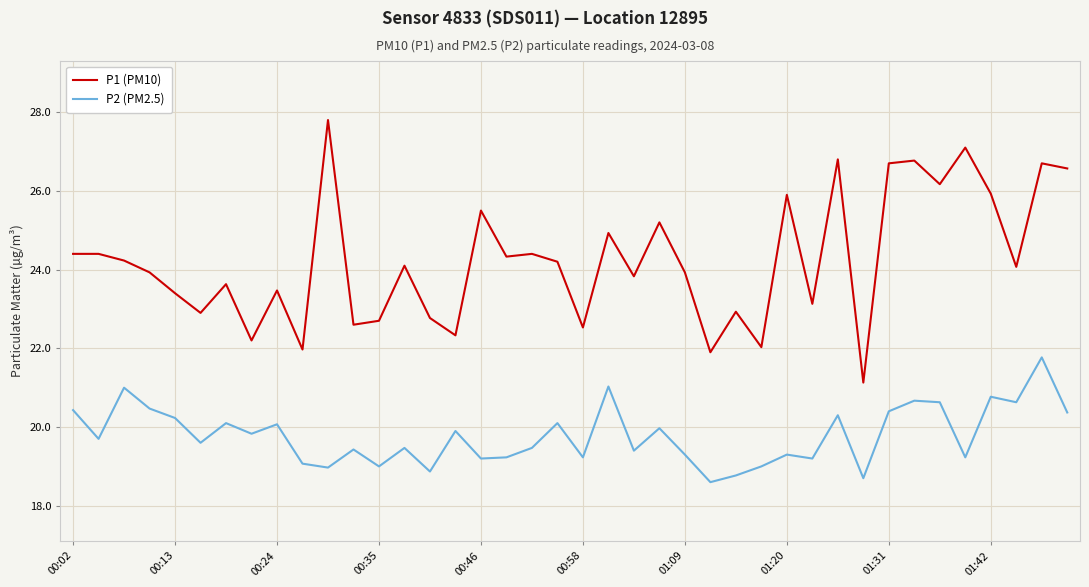

What is the highest value of the P2 (PM2.5) series?

21.8